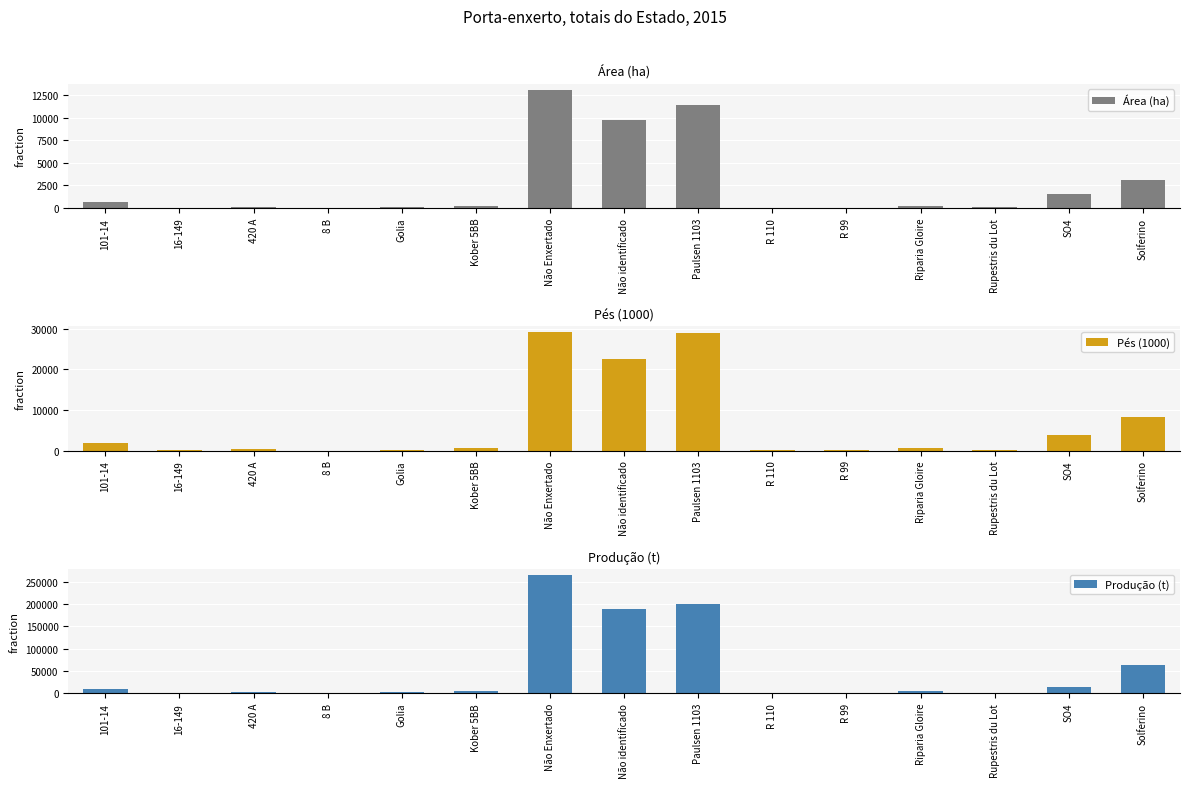

Does the chart contain any negative values?

No